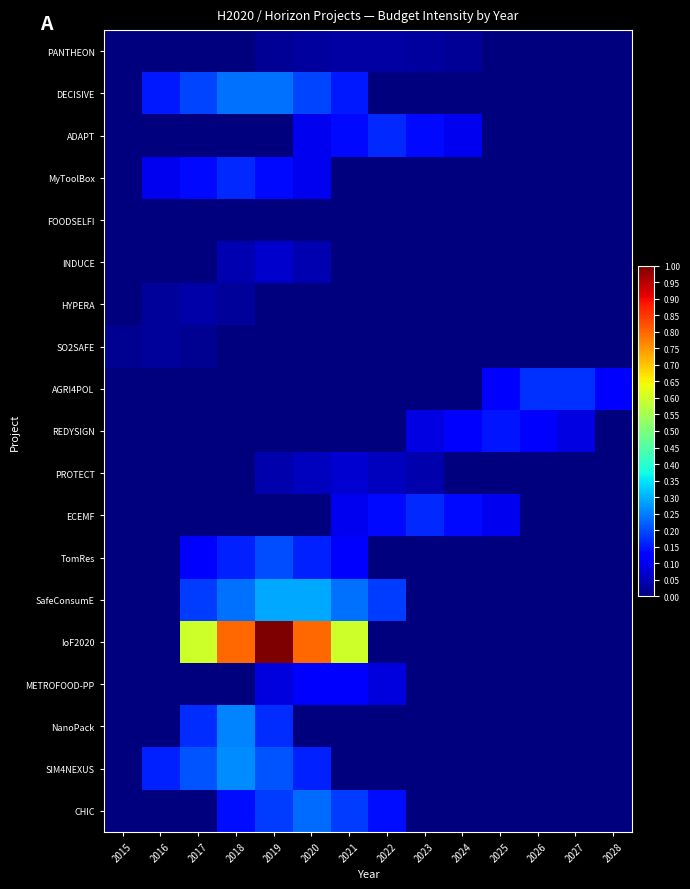

List the series in order of their peak value, lowest first.

FOODSELFI, SO2SAFE, PANTHEON, HYPERA, INDUCE, PROTECT, METROFOOD-PP, REDYSIGN, MyToolBox, ECEMF, ADAPT, AGRI4POL, TomRes, CHIC, DECISIVE, NanoPack, SIM4NEXUS, SafeConsumE, IoF2020